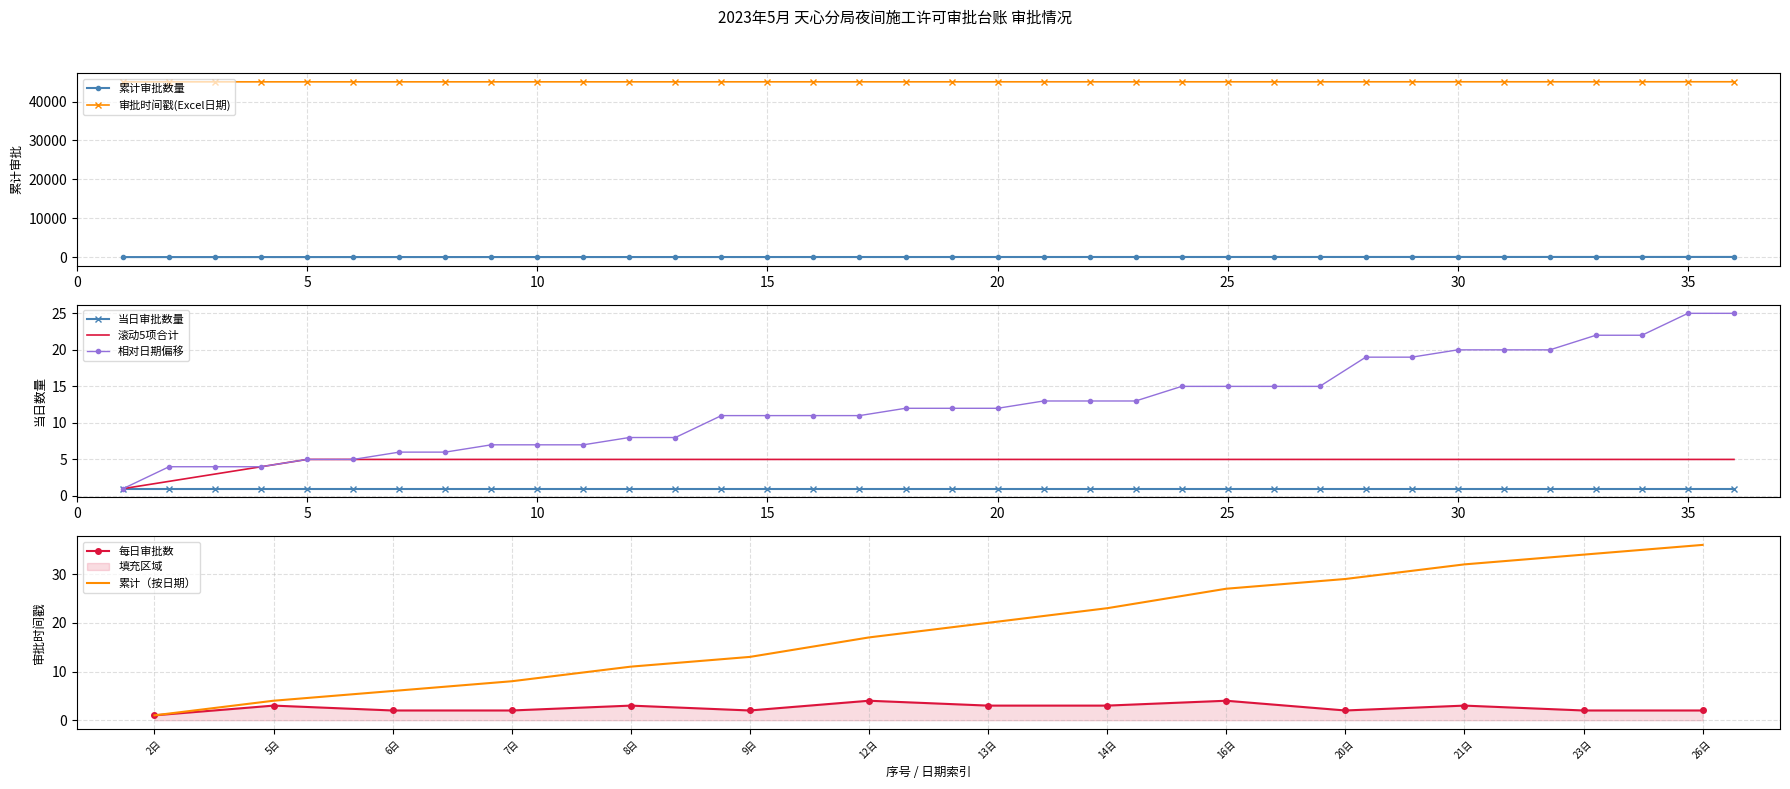

What is the maximum value for 审批时间戳(Excel日期)?

45075